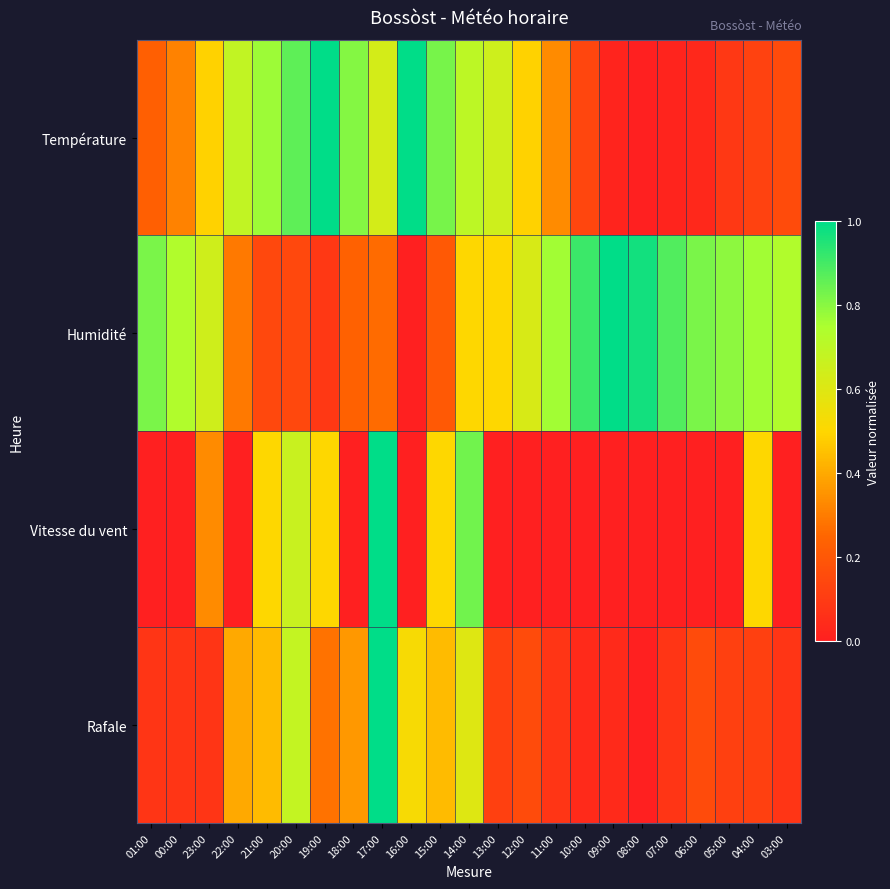

What is the total value across all series at 11:00?

1.2